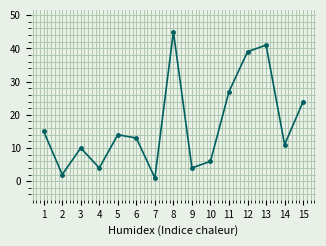

Reading right to left, list all the values displayed in this chart.

15=24	14=11	13=41	12=39	11=27	10=6	9=4	8=45	7=1	6=13	5=14	4=4	3=10	2=2	1=15